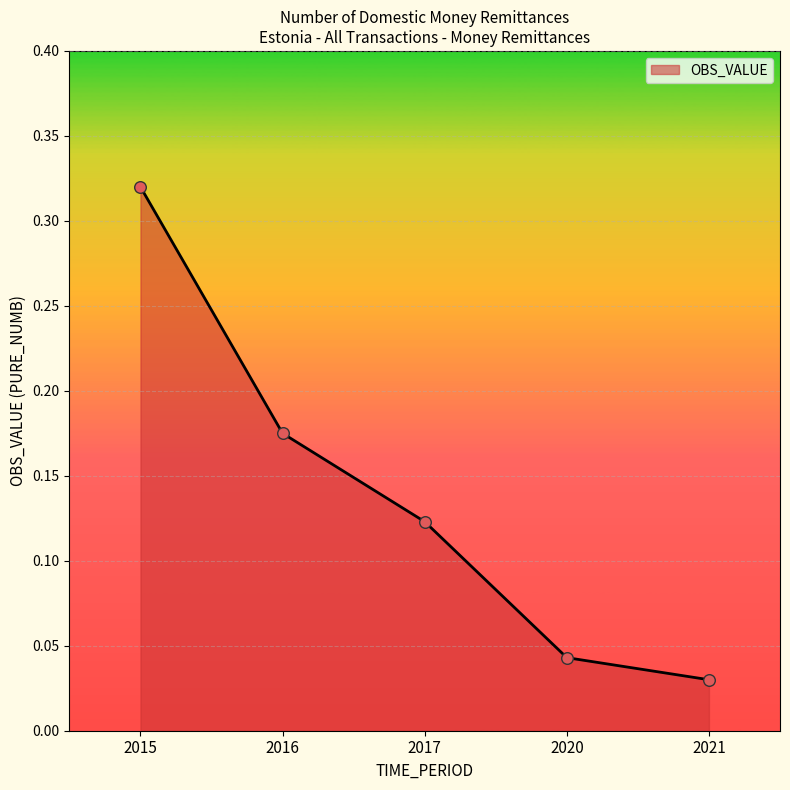

Which has a higher value, 2021 or 2015?

2015